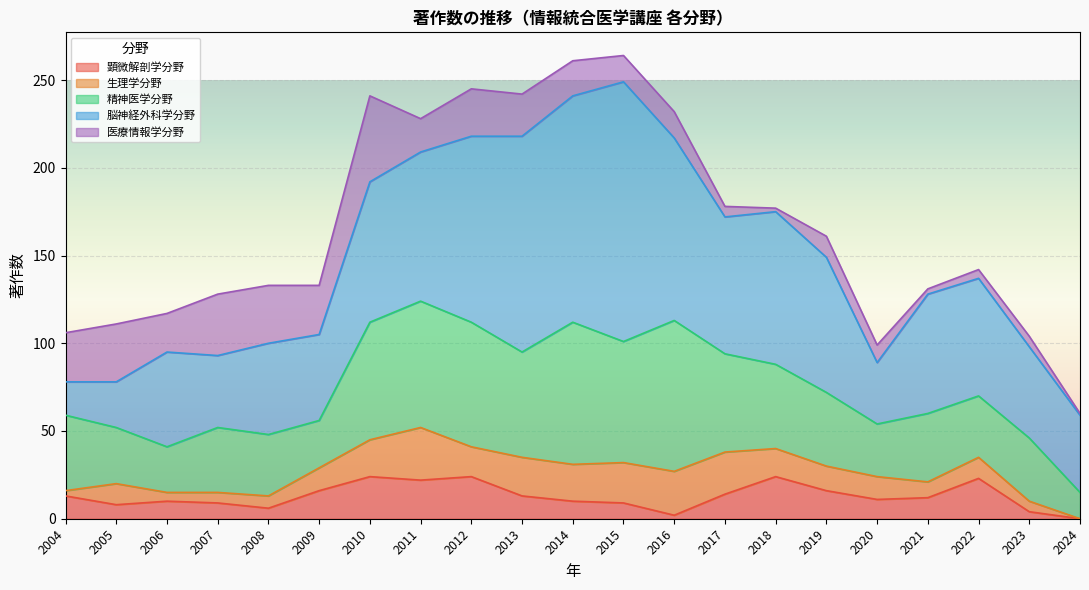

Is the value of 医療情報学分野 at 2010 greater than the value of 脳神経外科学分野 at 2012?

No